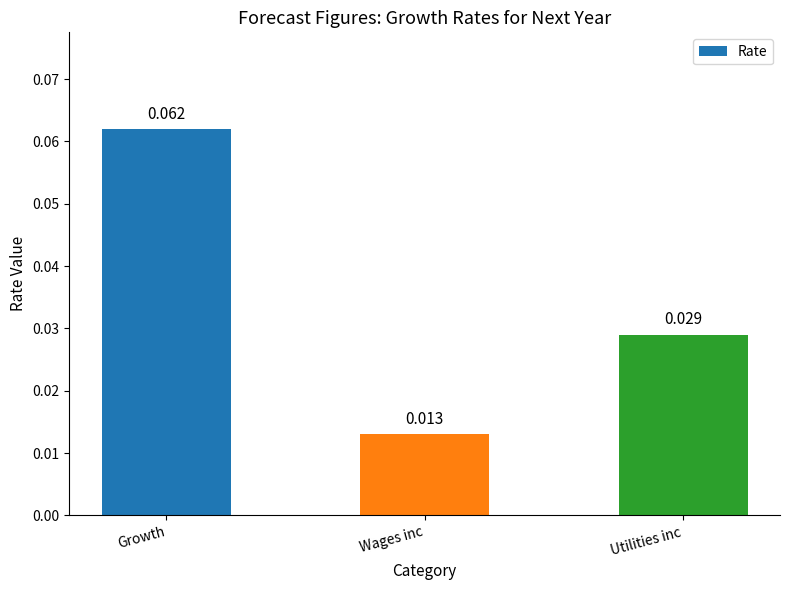

Which category has the highest value across all series?

Growth